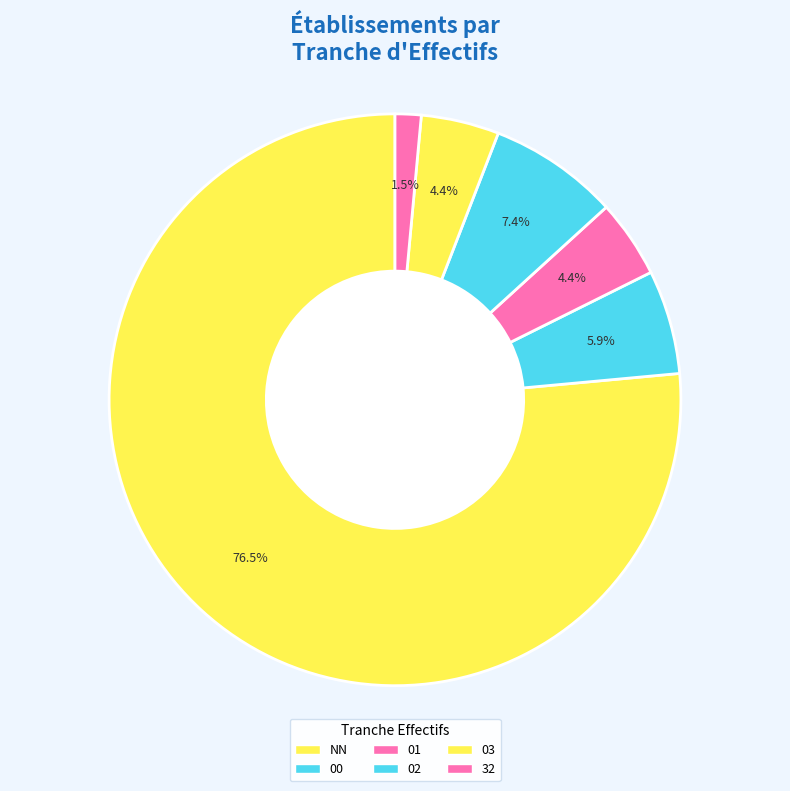

Is it true that NN is 65% of the pie?

False